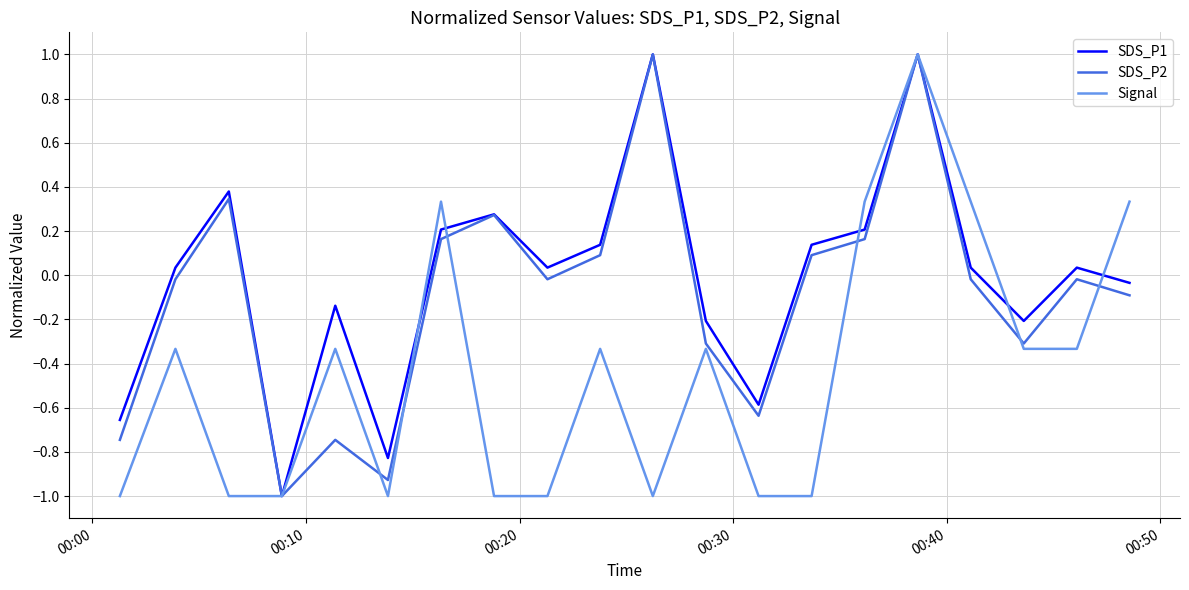

How many lines are shown in the chart?

3